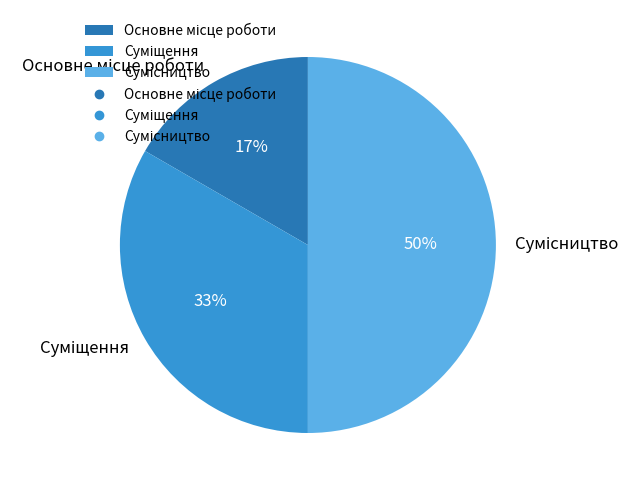

To the nearest percent, what is the average slice percentage?

33%